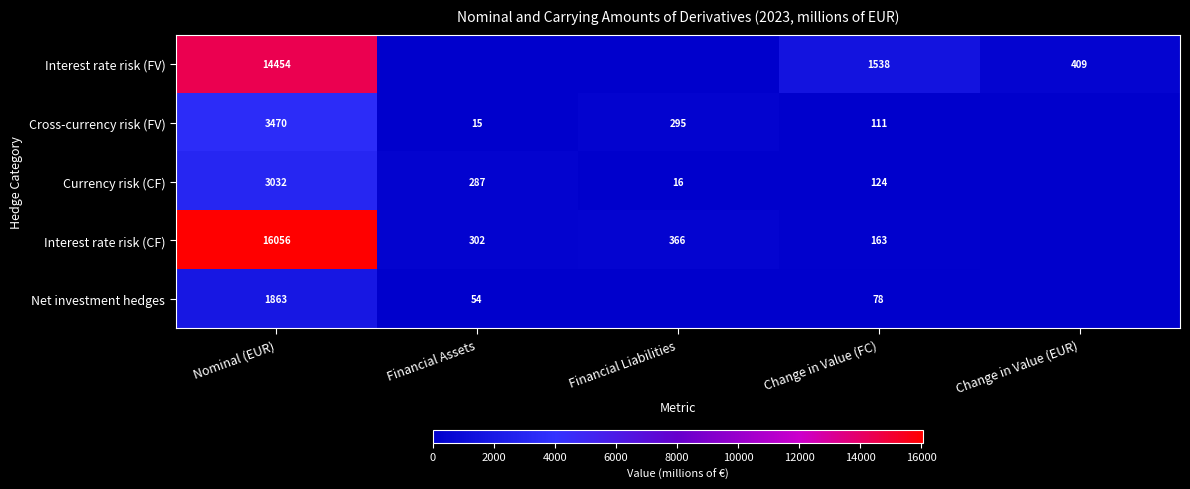

Is it true that Interest rate risk (CF) equals 16056 at Nominal (EUR)?

True